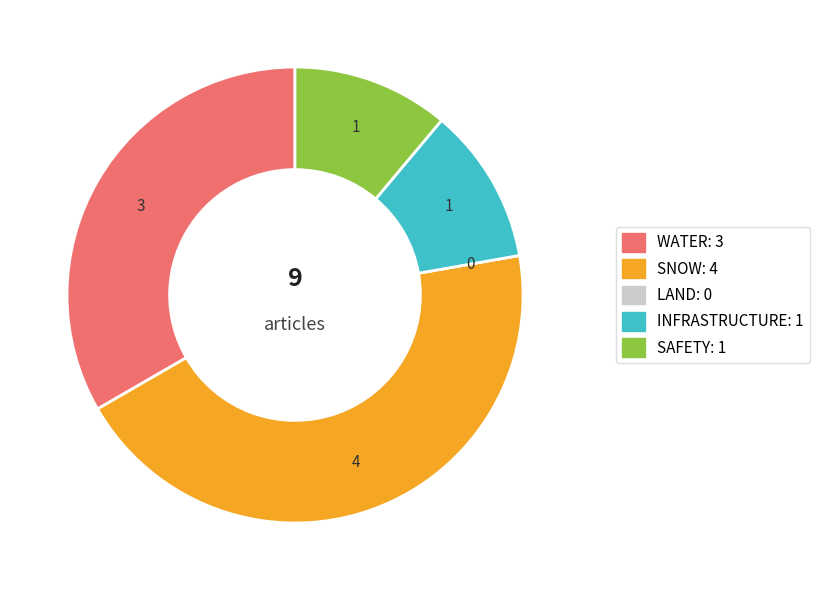

Is there any slice that represents more than half of the pie?

No